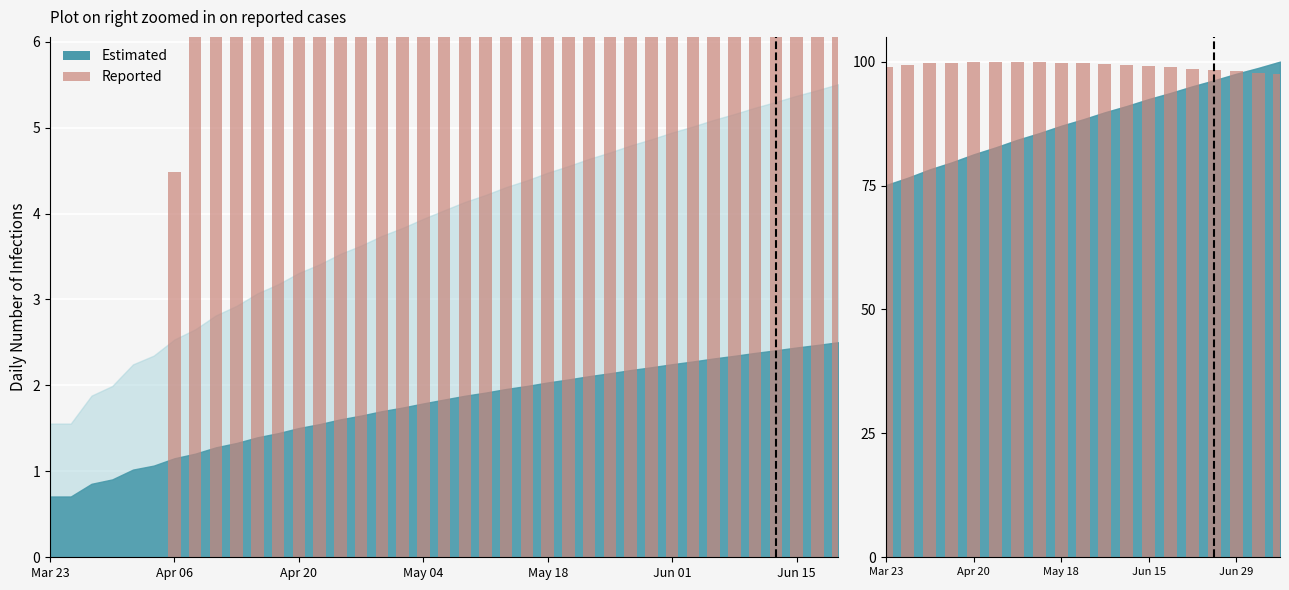

What is the greatest value displayed?

100.0